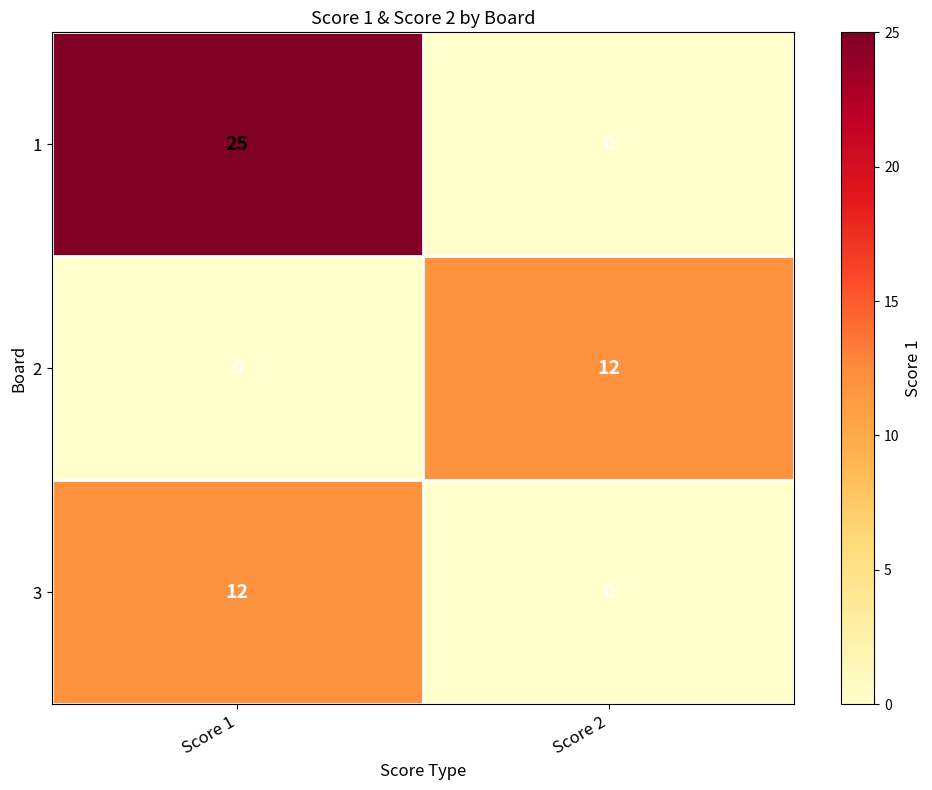

At which label is 2 closest to 6?

Score 1